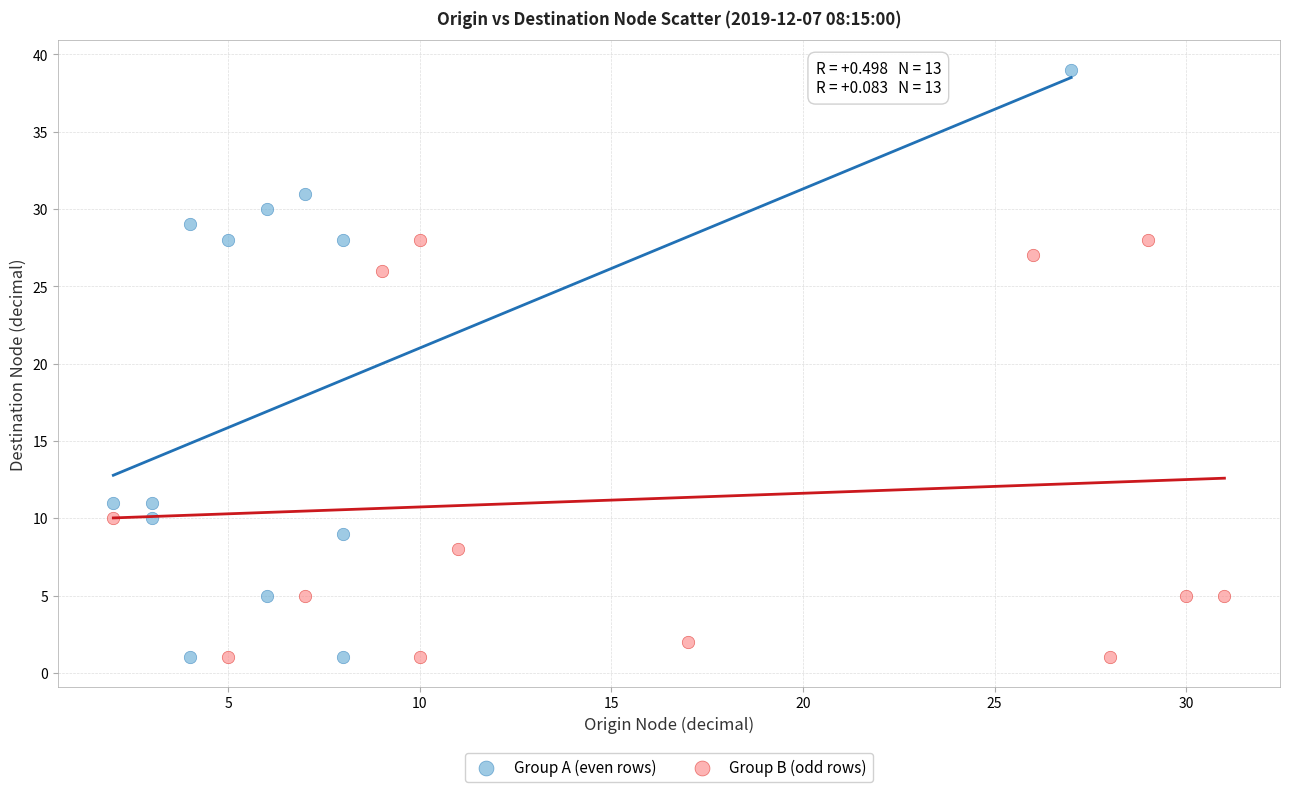

Which series has the widest spread of Y values?

Group A (even rows)